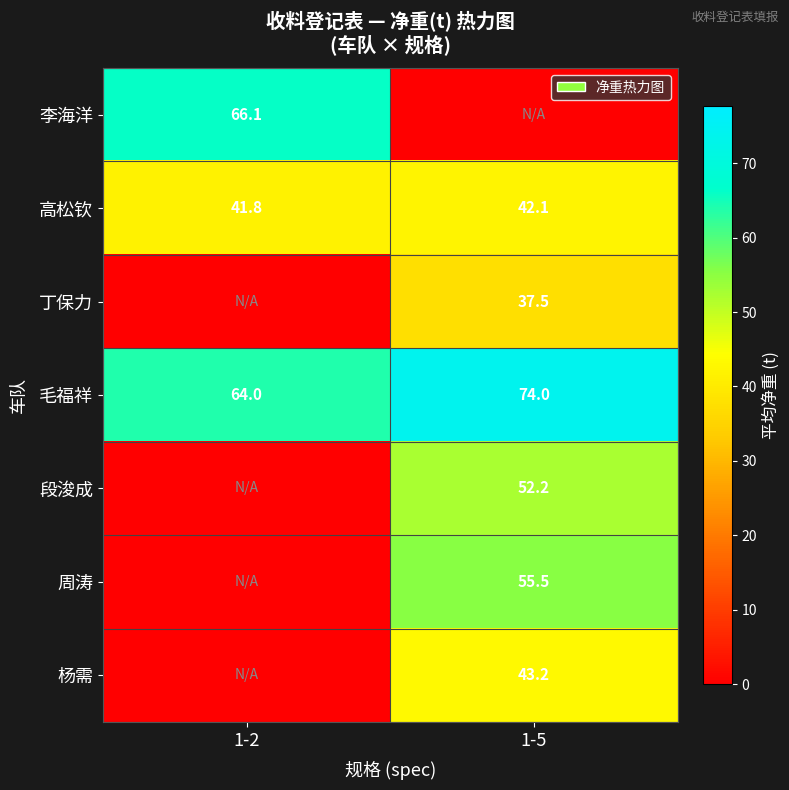

True or false: 高松钦 has a value of 57.1 at 1-5.

False